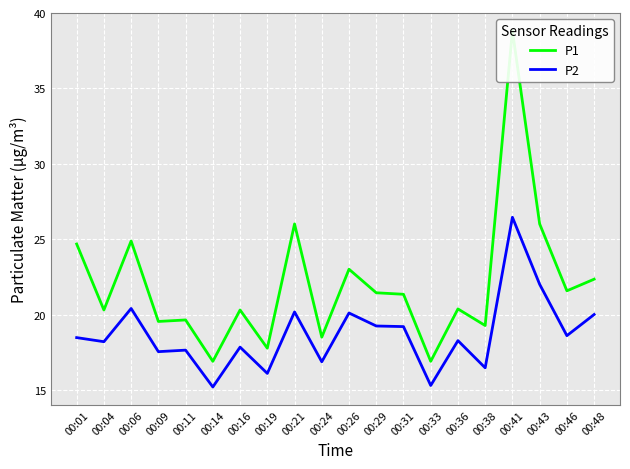

The P2 series shows 16.1 at 00:19. True or false?

True